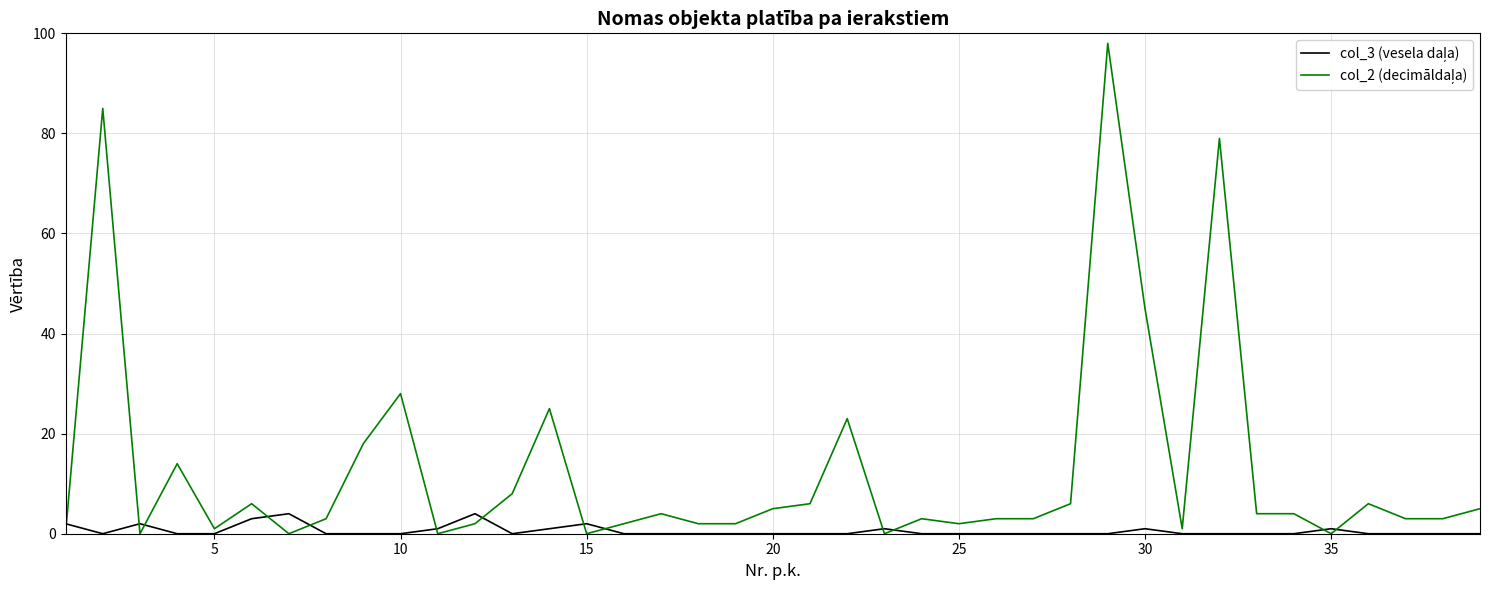

What is the maximum value shown in the chart?

98